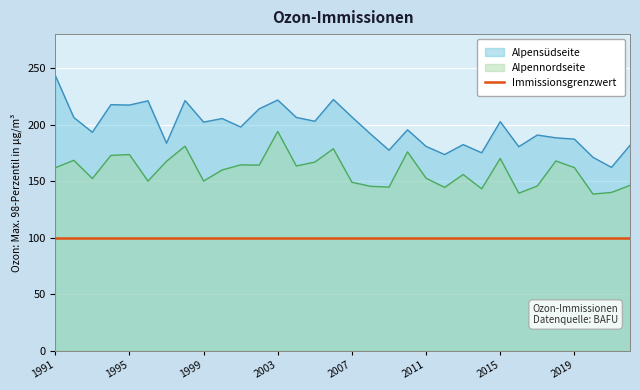

Which series has the largest range (max minus min)?

Alpensüdseite